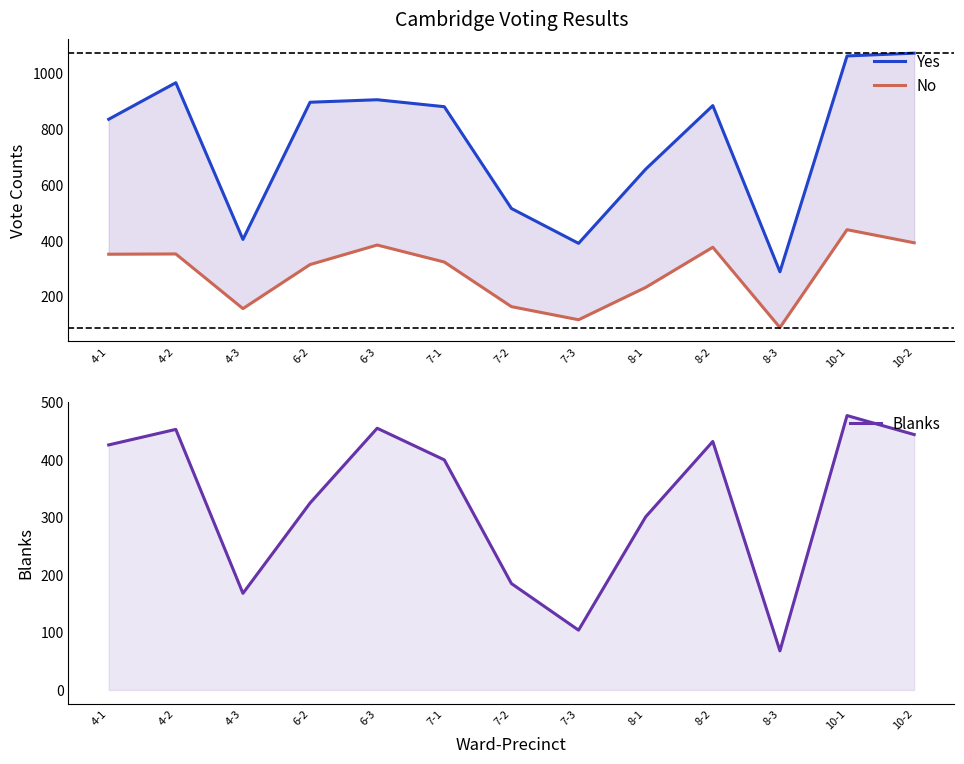

Which category has the lowest value in the No series?

8-3